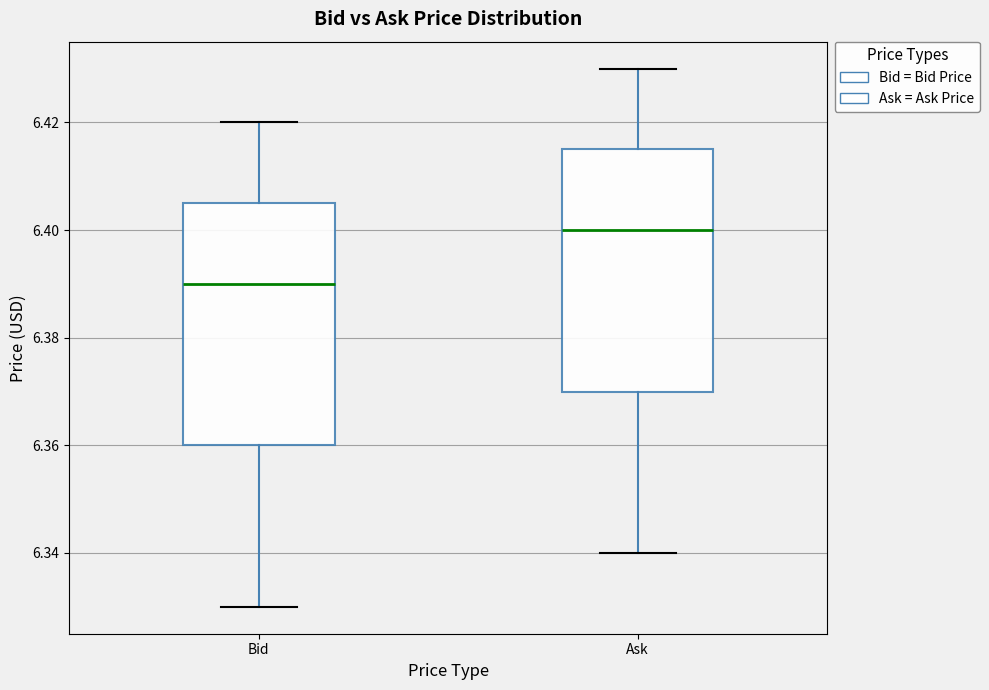

Which box's median line is the lowest?

Bid